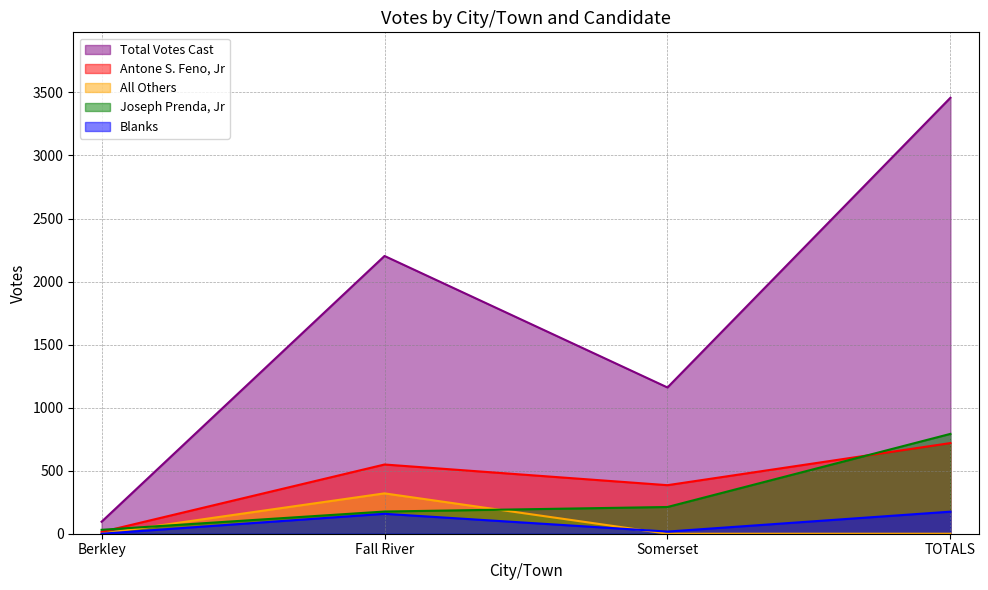

What is the label of the 2nd point from the left?

Fall River